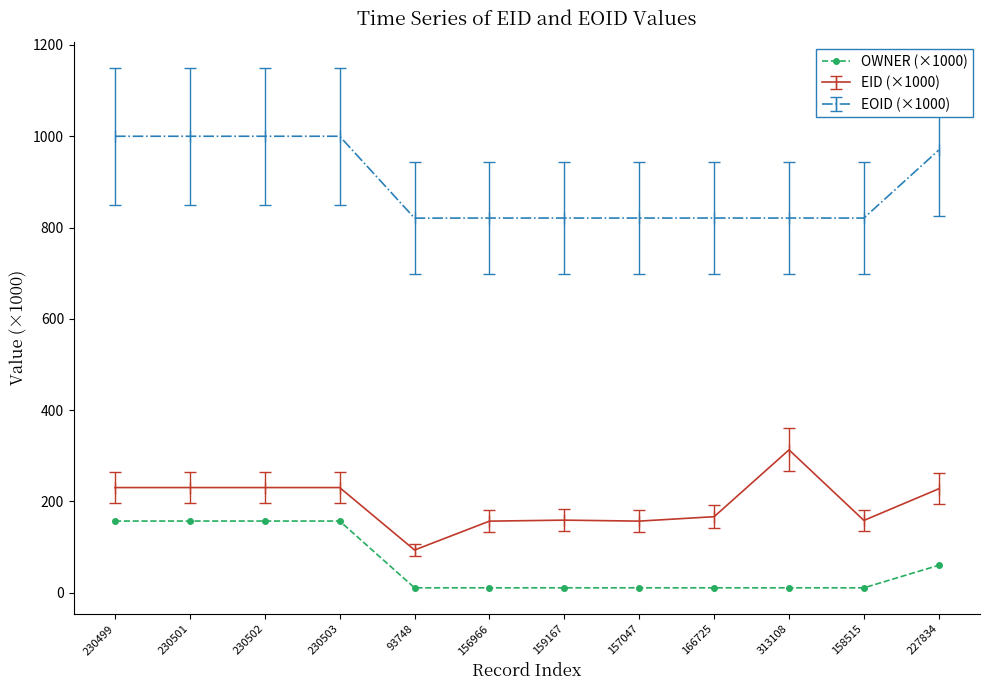

List the series in order of their peak value, lowest first.

OWNER (×1000), EID (×1000), EOID (×1000)